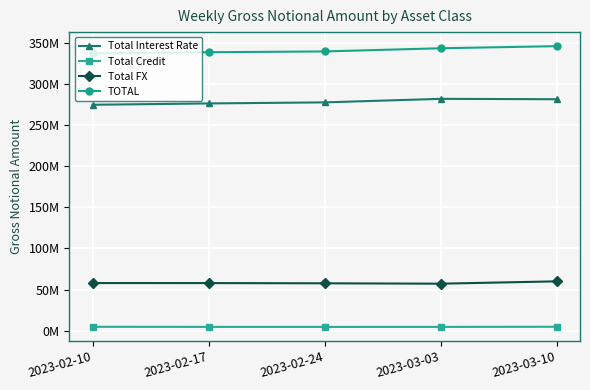

Is the value of Total FX at 2023-03-10 greater than the value of TOTAL at 2023-02-24?

No